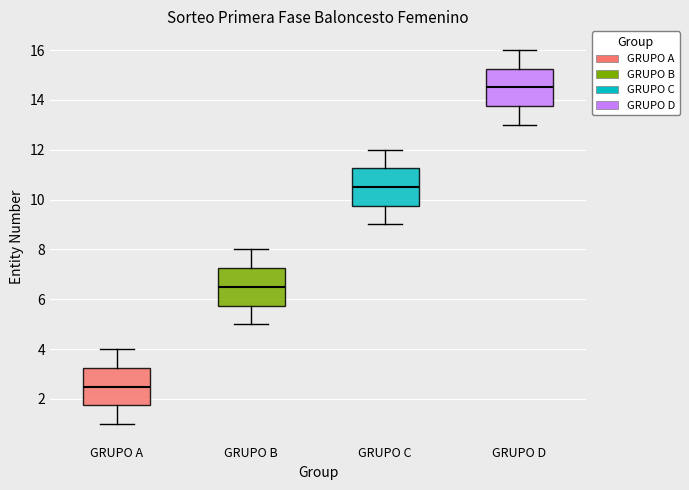

Reading left to right, transcribe this box plot: for each box, give where its median line is, the range the box spans, and where its two whiskers end, as read against the y-axis. The values are not printed on the chart, so give them approximately, as read against the axis.

GRUPO A: median 2.6, box 1.8 to 3.2, whiskers 1.0 to 4.0
GRUPO B: median 6.6, box 5.8 to 7.2, whiskers 5.0 to 8.0
GRUPO C: median 10.6, box 9.8 to 11.2, whiskers 9.0 to 12.0
GRUPO D: median 14.6, box 13.8 to 15.2, whiskers 13.0 to 16.0